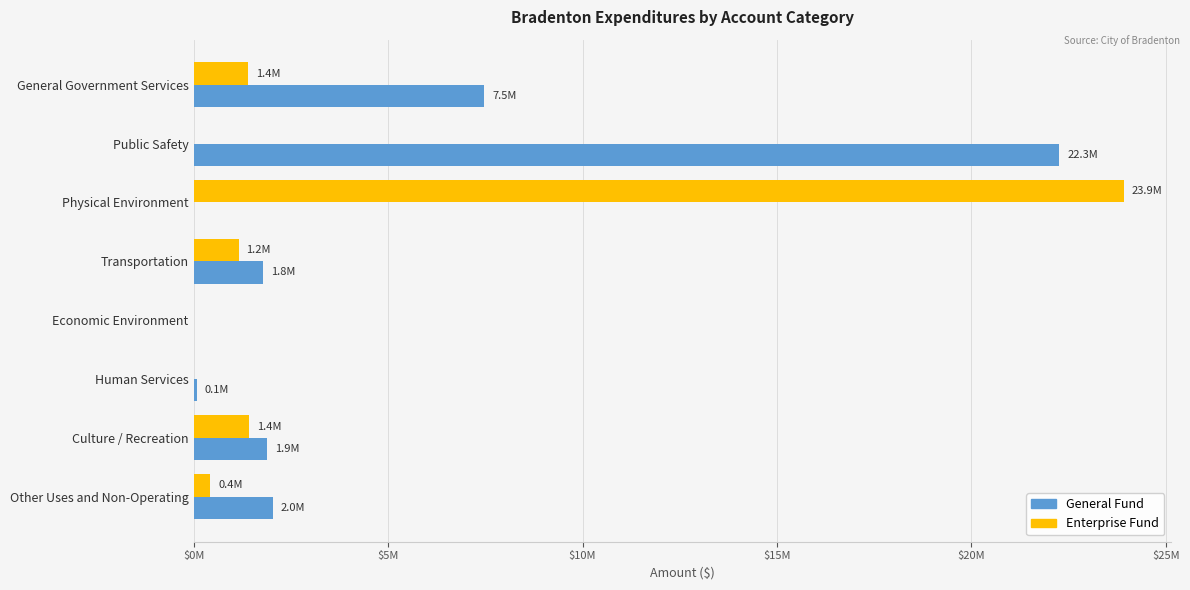

What is the value of the Enterprise Fund bar at the 1st from the left?

1409979